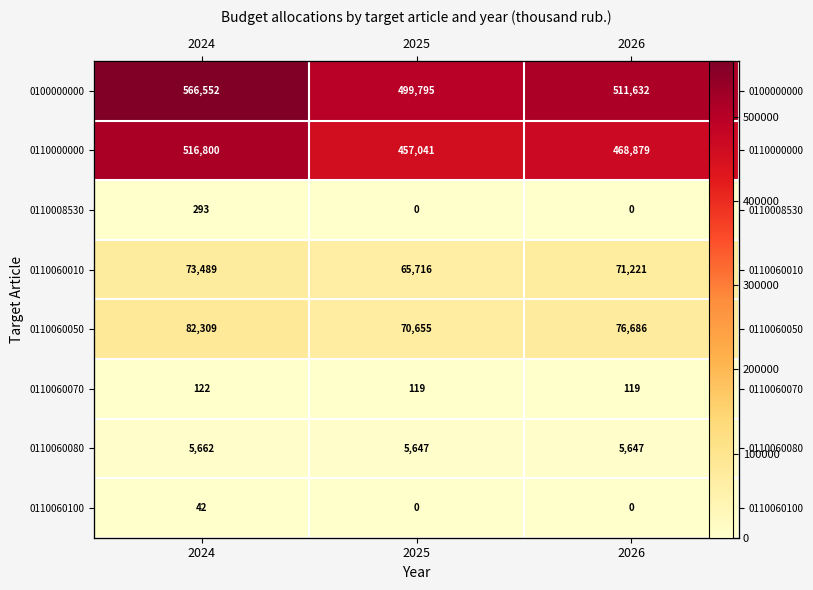

What is the maximum value shown in the chart?

566552.1